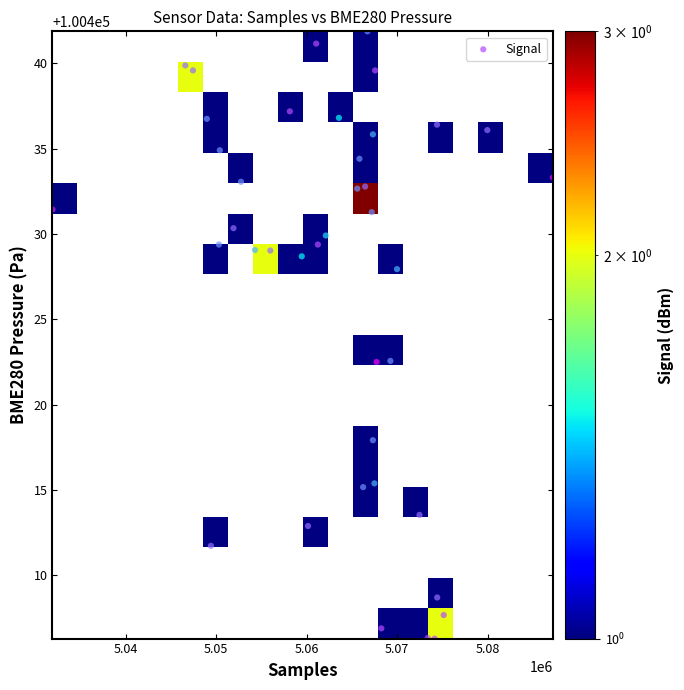

What is the range of X values (max minus min)?

55322.0